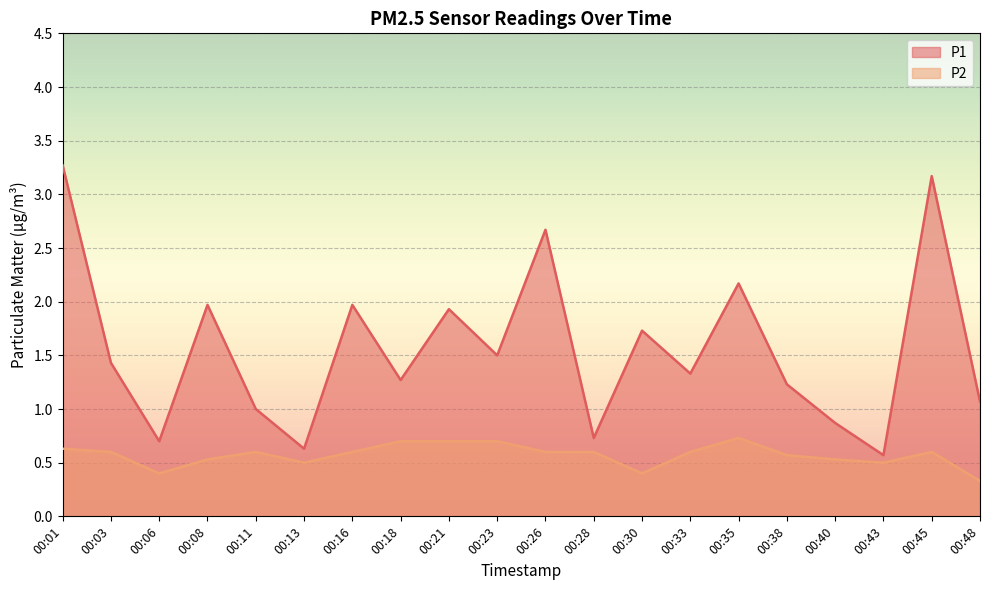

Reading right to left, what are all the values shown in this chart?

P1: 00:48=1.1	00:45=3.2	00:43=0.6	00:40=0.9	00:38=1.2	00:35=2.2	00:33=1.3	00:30=1.7	00:28=0.7	00:26=2.7	00:23=1.5	00:21=1.9	00:18=1.3	00:16=2.0	00:13=0.6	00:11=1.0	00:08=2.0	00:06=0.7	00:03=1.4	00:01=3.3
P2: 00:48=0.3	00:45=0.6	00:43=0.5	00:40=0.5	00:38=0.6	00:35=0.7	00:33=0.6	00:30=0.4	00:28=0.6	00:26=0.6	00:23=0.7	00:21=0.7	00:18=0.7	00:16=0.6	00:13=0.5	00:11=0.6	00:08=0.5	00:06=0.4	00:03=0.6	00:01=0.6